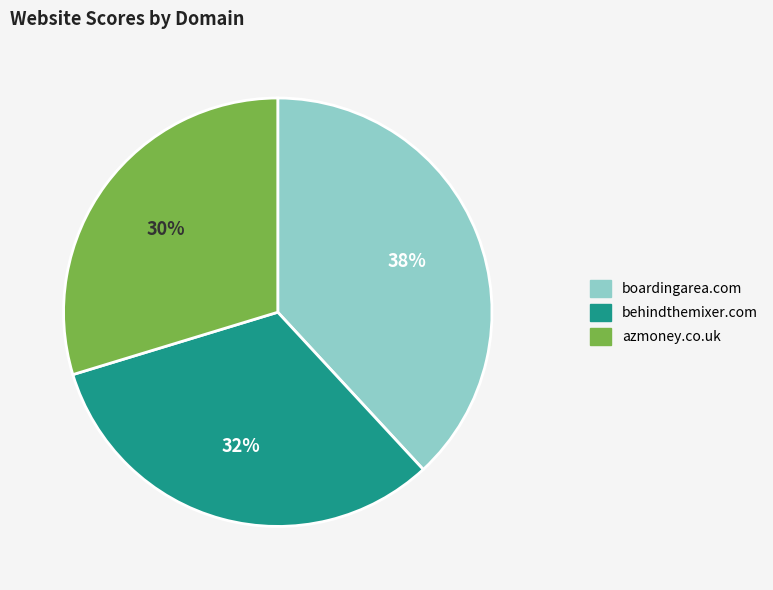

Approximately how many times larger is the value at azmoney.co.uk compared to behindthemixer.com?

0.9